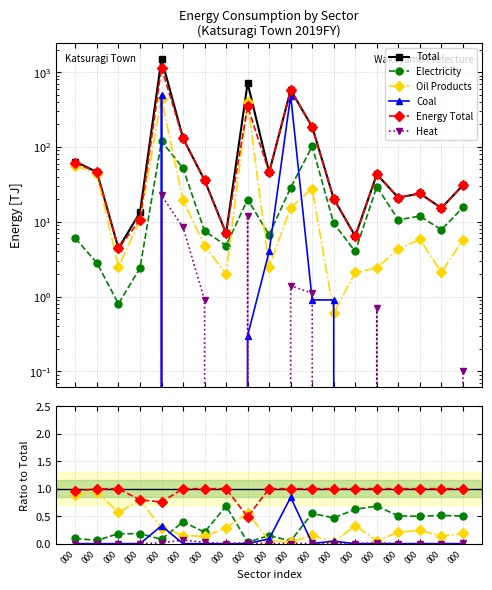

At how many categories does at least one series exceed 932?

1